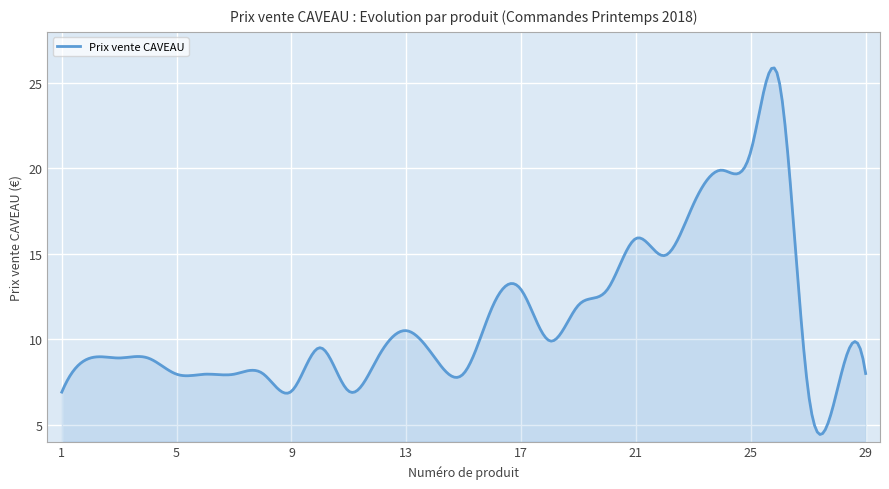

What is the smallest value displayed?

4.4